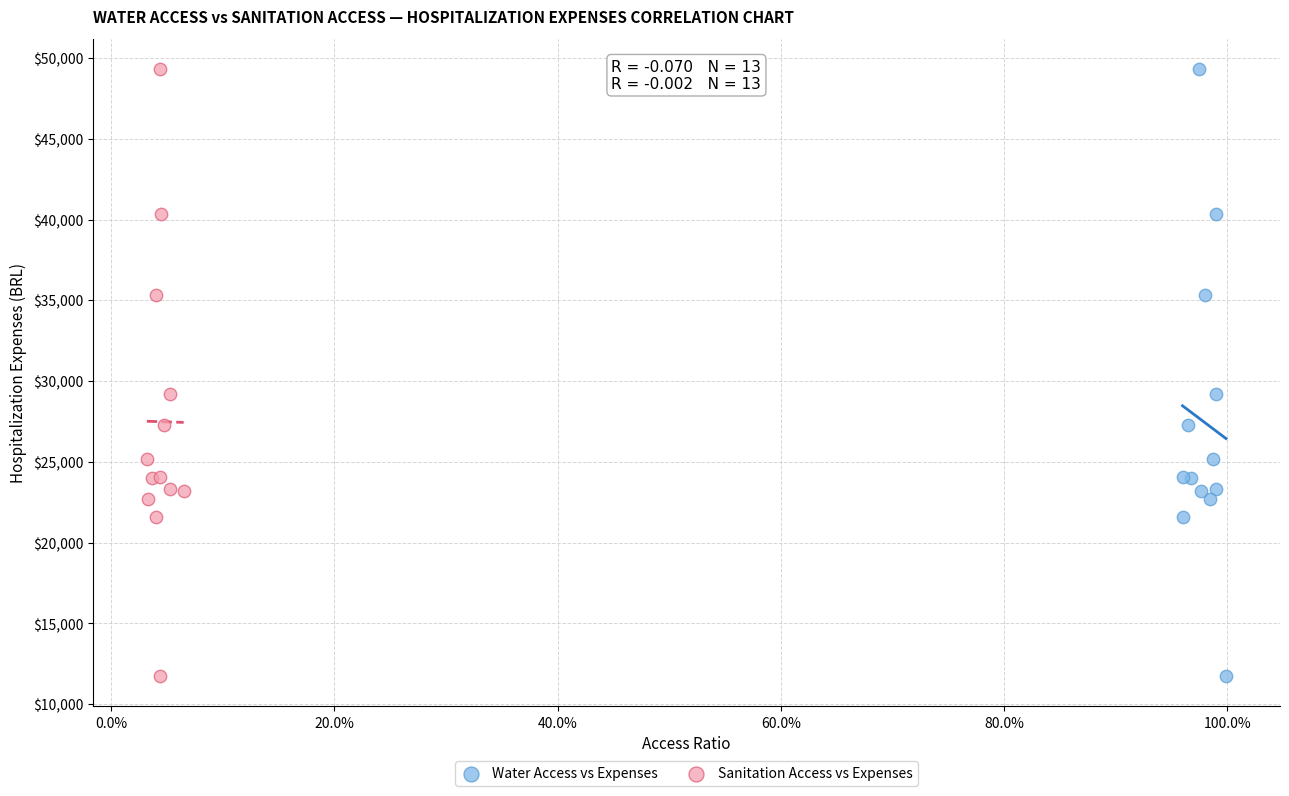

What are all the series names shown in the legend?

Water Access vs Expenses, Sanitation Access vs Expenses